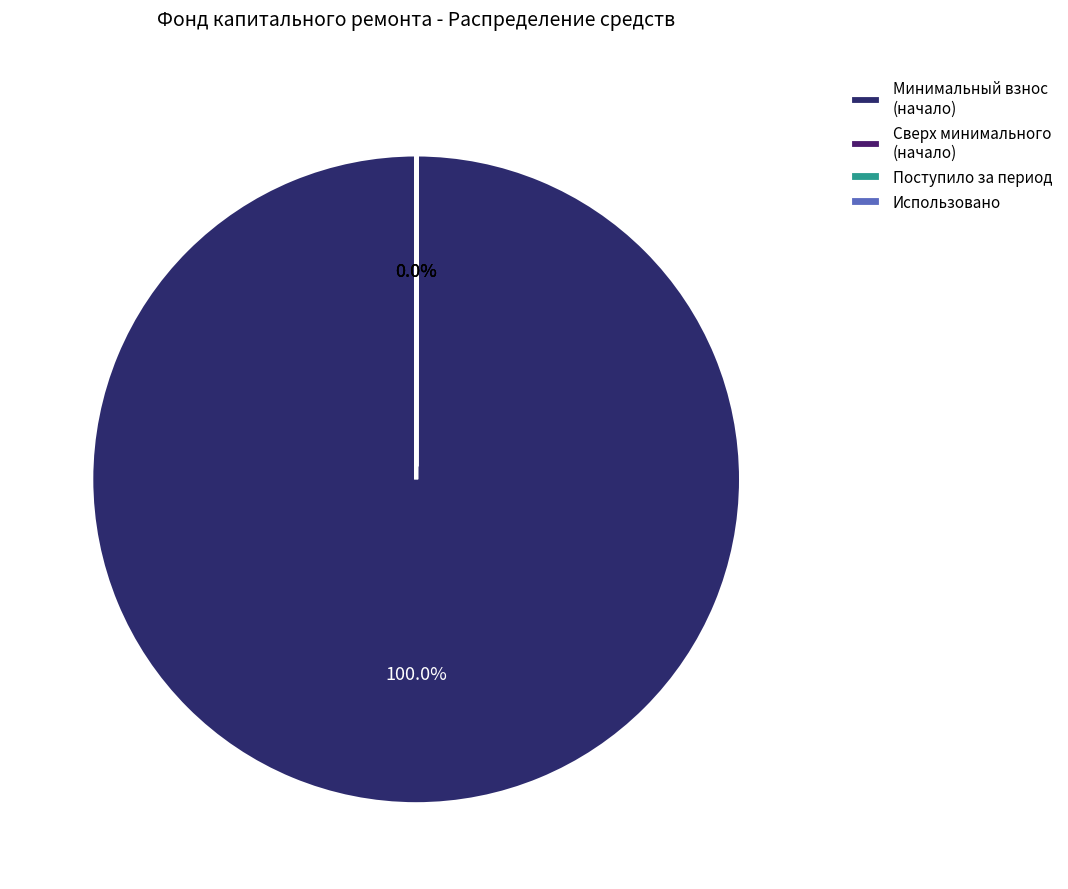

To the nearest percent, what is the difference between the largest and smallest slice percentages?

100%